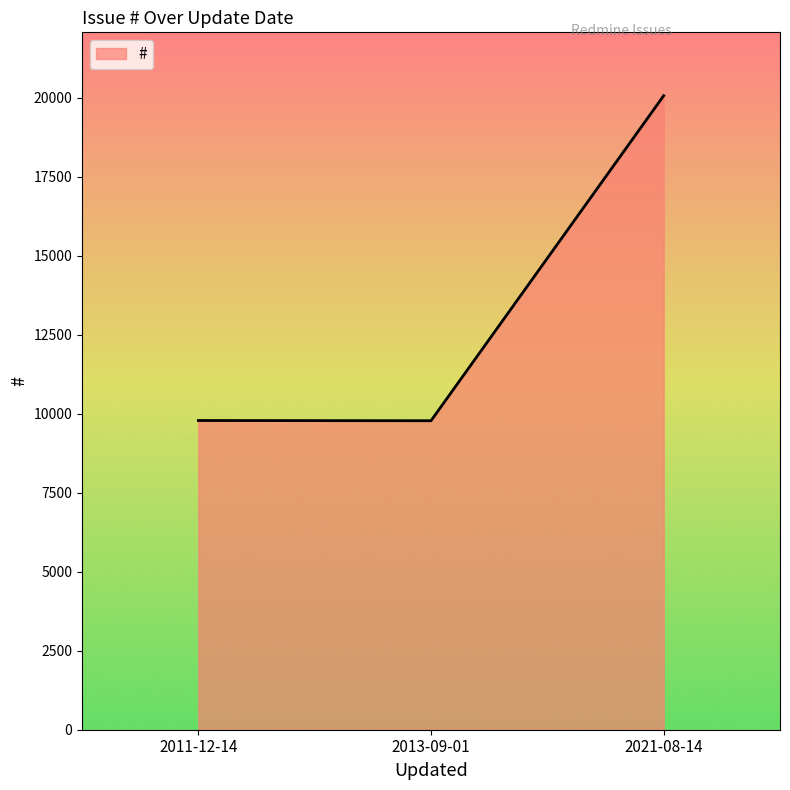

Which label corresponds to the largest value in the chart?

2021-08-14